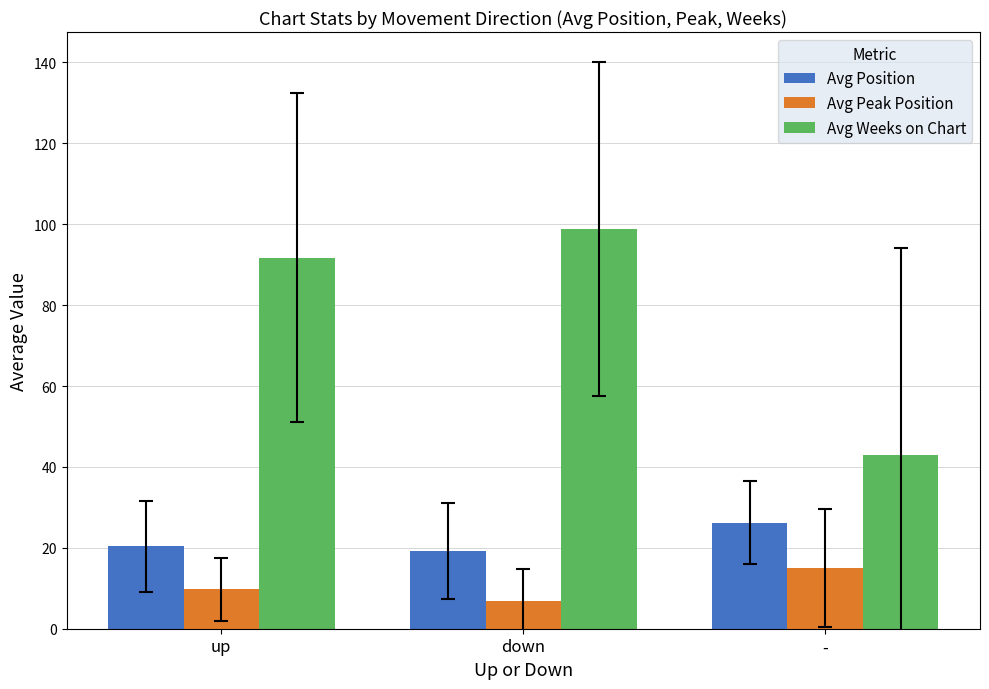

What is the average value of the Avg Peak Position series?

10.5